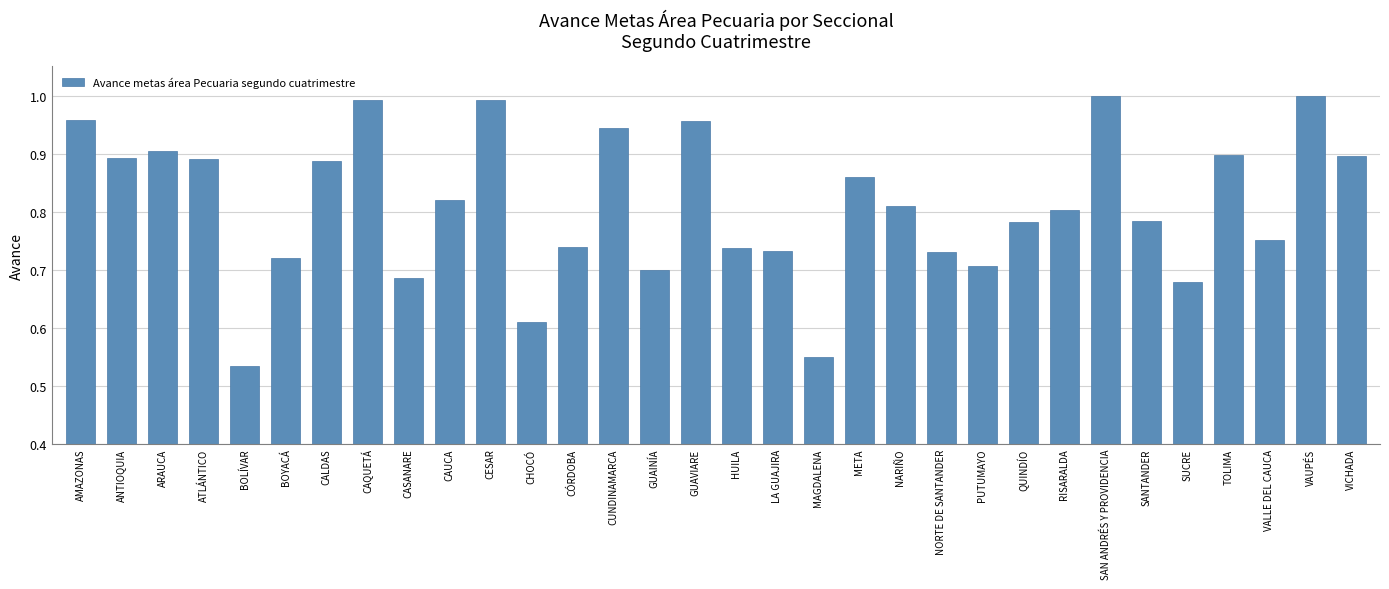

Where is the data nearest to the value 0?

BOLÍVAR